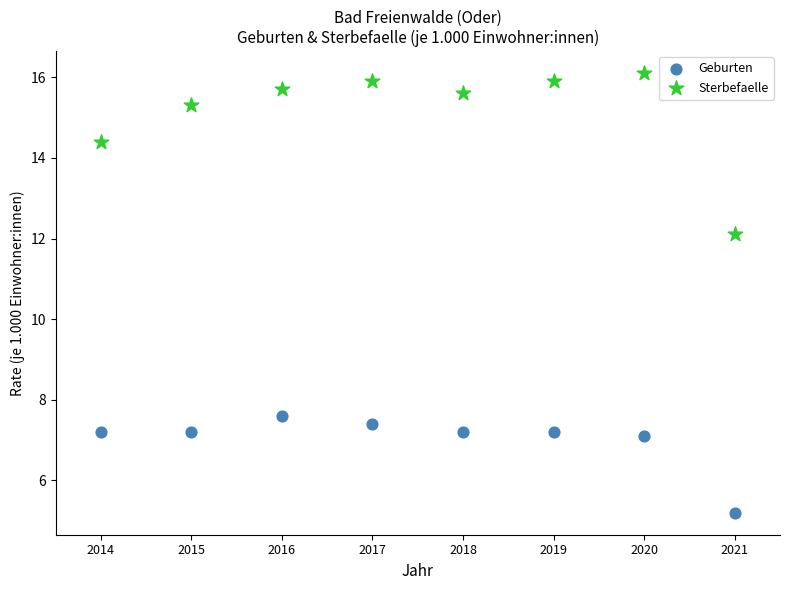

Which series reaches the minimum Y coordinate?

Geburten